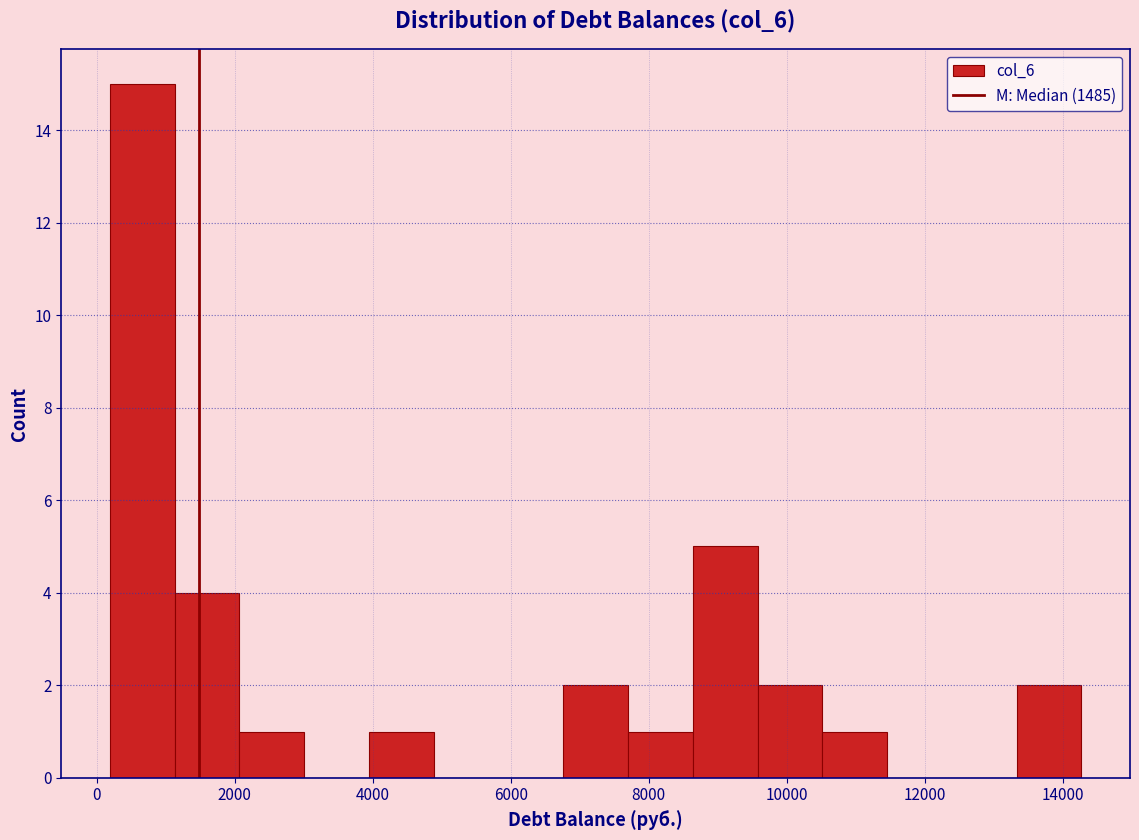

What is the height of the bar covering 200 to 1200 on the x-axis? Neither the bar edges nor the heights are printed on the chart, so give them approximately, as read against the axes.

15